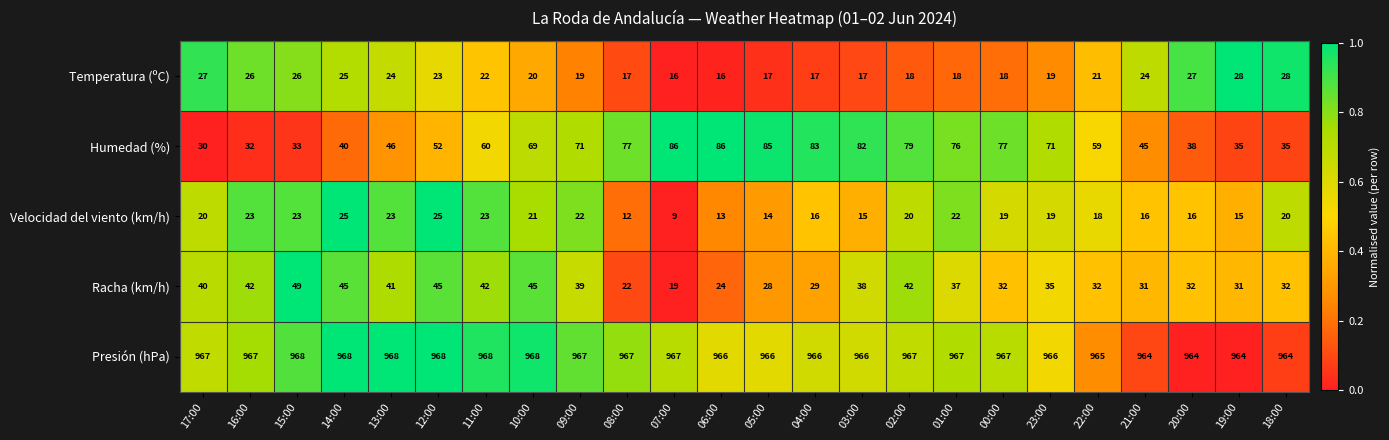

At which label is Temperatura (ºC) closest to 22?

11:00